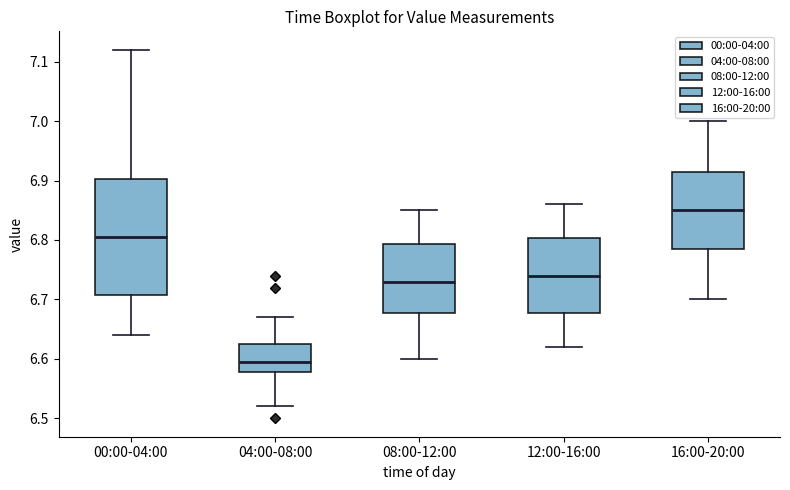

Reading left to right, read every box against the y-axis: the position of its median line, the range the box covers, and the ends of its whiskers. The values are not printed on the chart, so give them approximately, as read against the axis.

00:00-04:00: median 6.81, box 6.71 to 6.90, whiskers 6.64 to 7.12
04:00-08:00: median 6.60, box 6.58 to 6.63, whiskers 6.52 to 6.67
08:00-12:00: median 6.73, box 6.68 to 6.79, whiskers 6.60 to 6.85
12:00-16:00: median 6.74, box 6.68 to 6.80, whiskers 6.62 to 6.86
16:00-20:00: median 6.85, box 6.79 to 6.92, whiskers 6.70 to 7.00